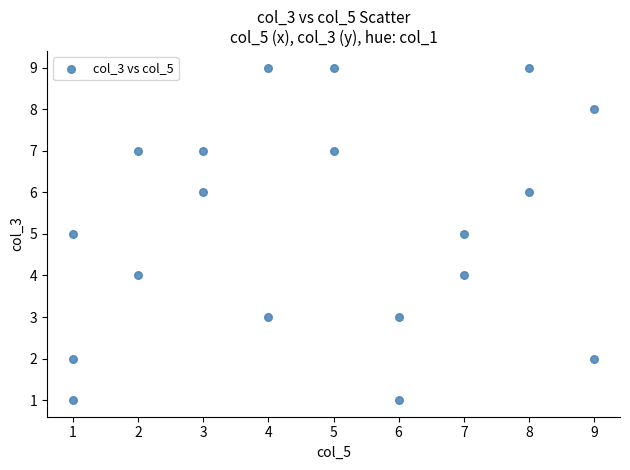

What is the range of Y values (max minus min)?

8